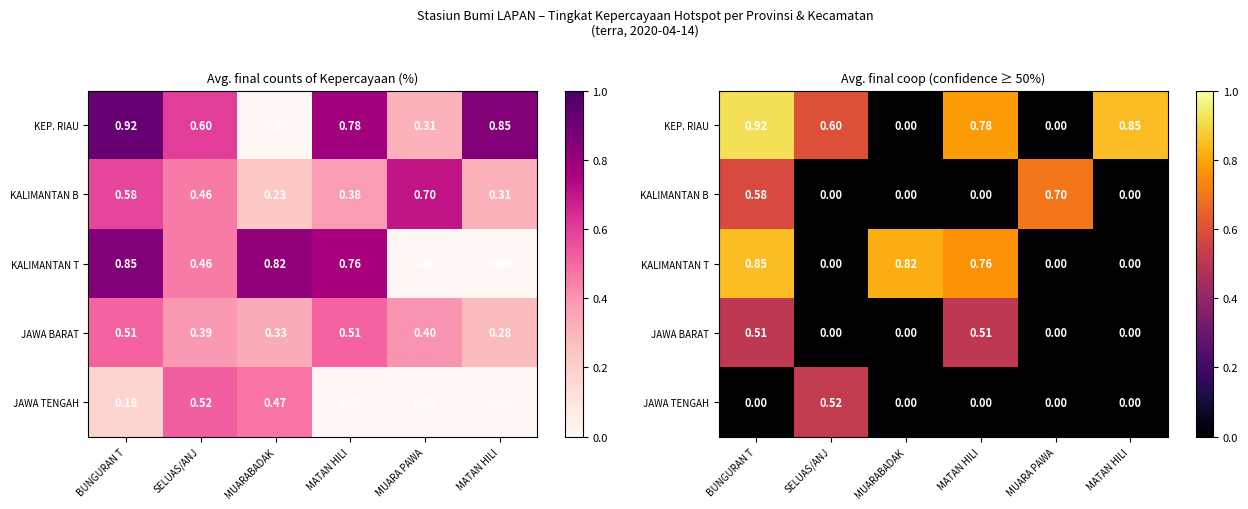

How many KALIMANTAN T values are between 0 and 1?

6